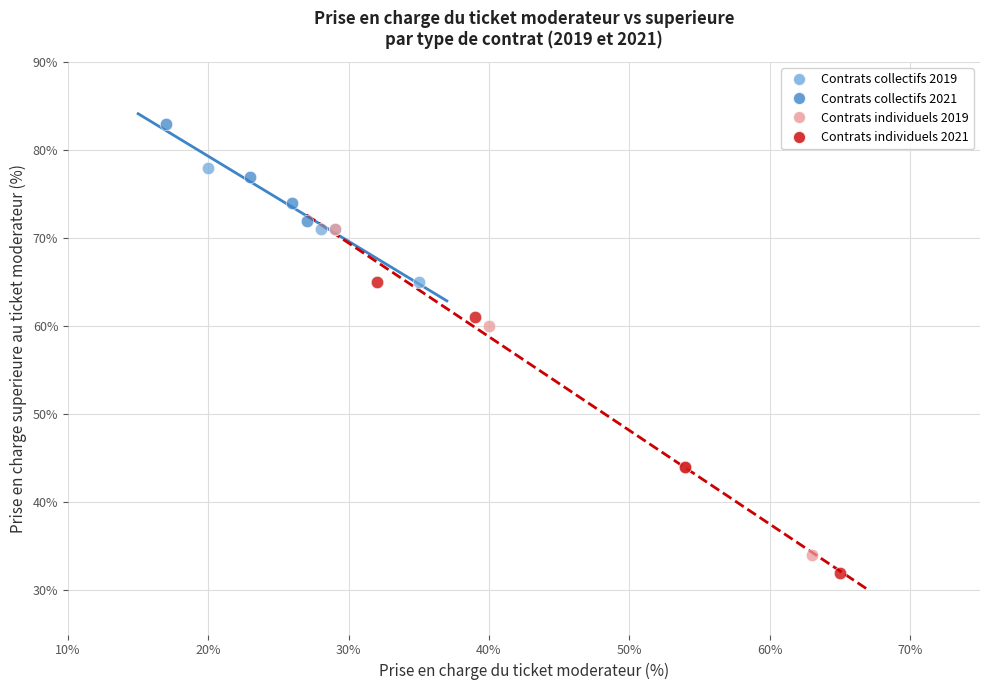

What are all the series names shown in the legend?

Contrats collectifs 2019, Contrats collectifs 2021, Contrats individuels 2019, Contrats individuels 2021